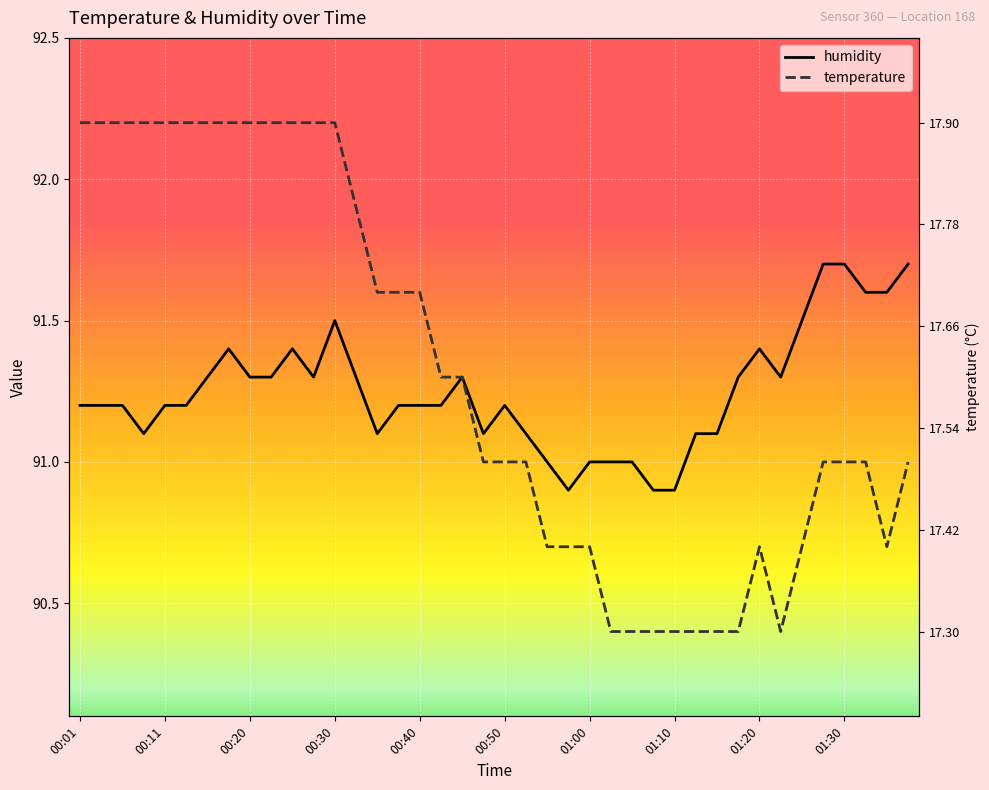

Between 01:10 and 01:30, which is larger?

01:30